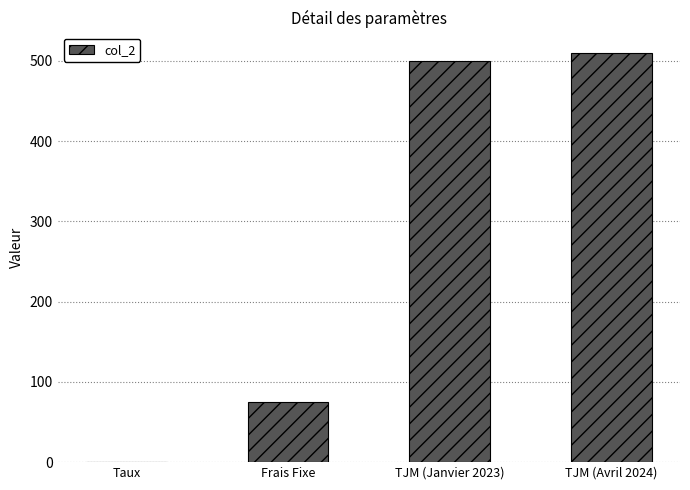

The value at Frais Fixe is 16.5. True or false?

False